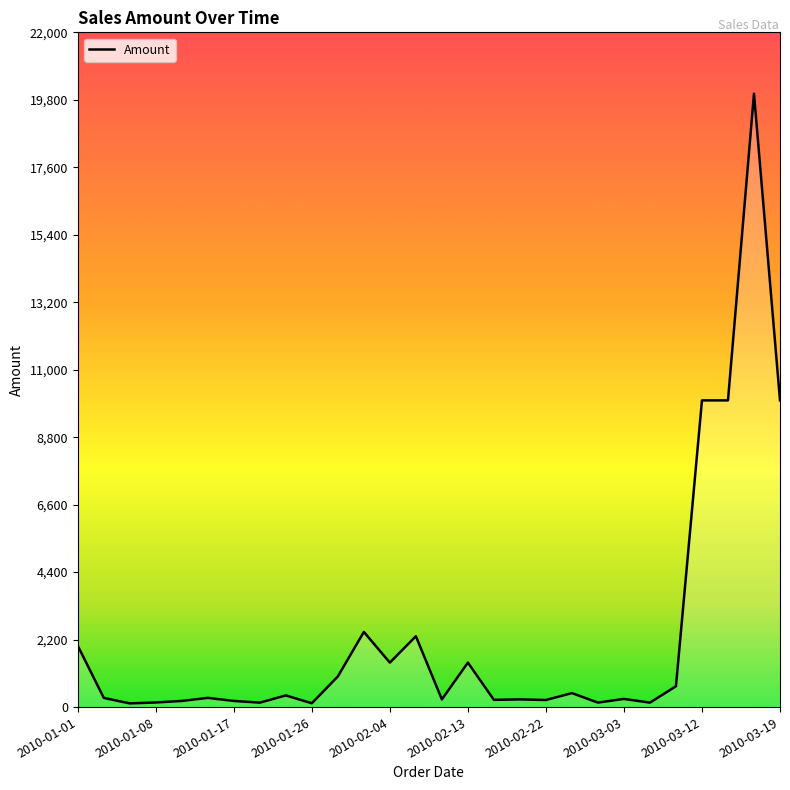

What is the maximum value shown in the chart?

20000